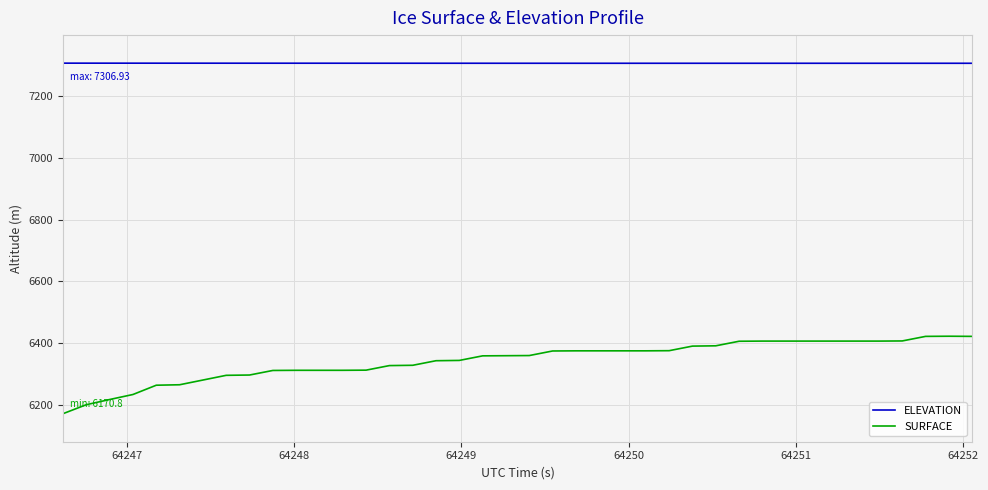

What are all the series names shown in the legend?

ELEVATION, SURFACE